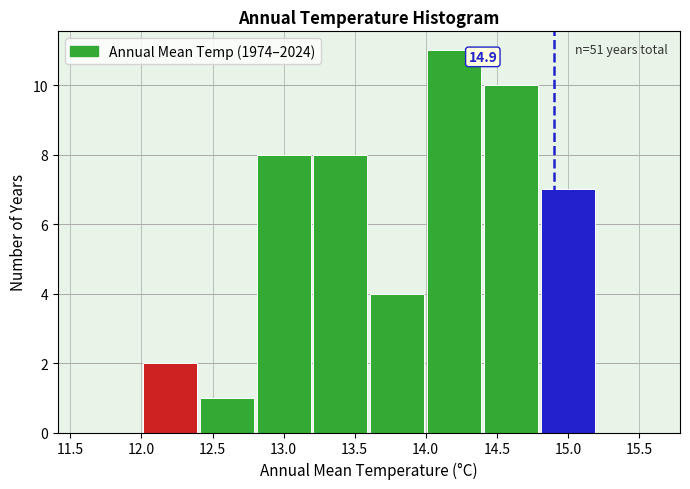

Over which range of the x-axis is the bar tallest?

14.0 to 14.4